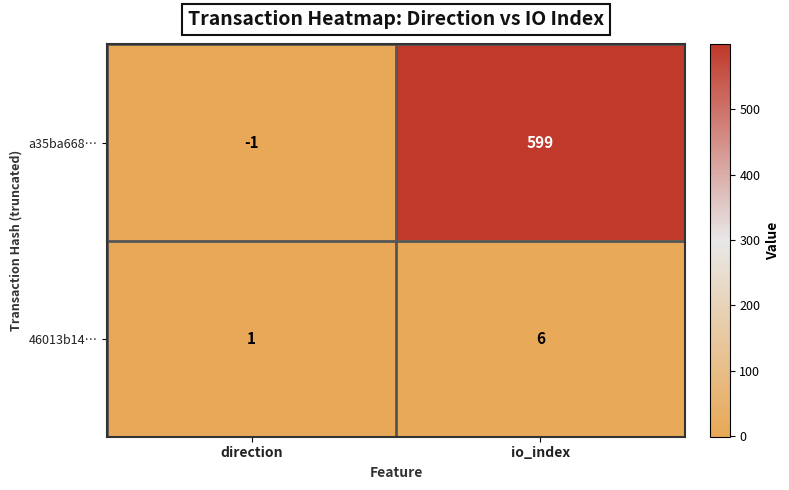

Reading right to left, transcribe all the data shown in this chart.

a35ba668…: io_index=599	direction=-1
46013b14…: io_index=6	direction=1